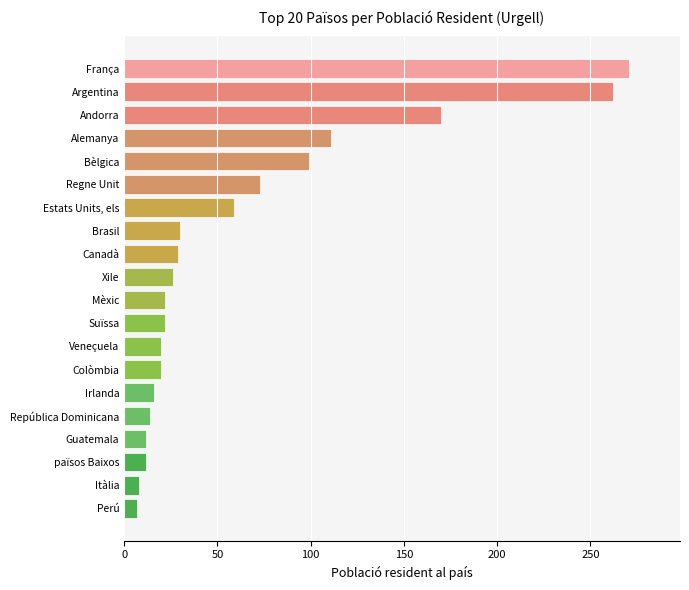

True or false: the data shows 26 at Xile.

True